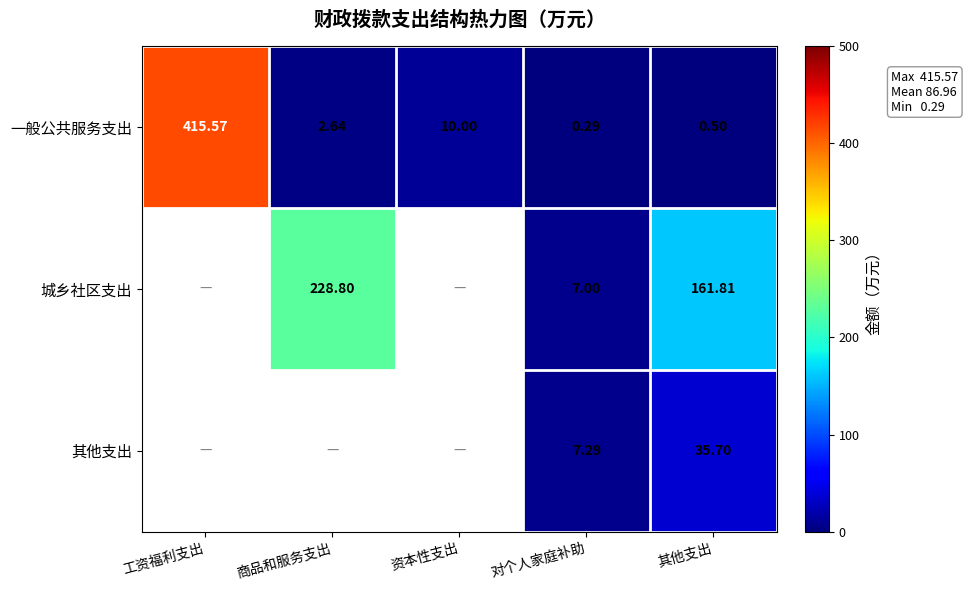

Is the value of 其他支出 at 其他支出 greater than the value of 一般公共服务支出 at 其他支出?

Yes